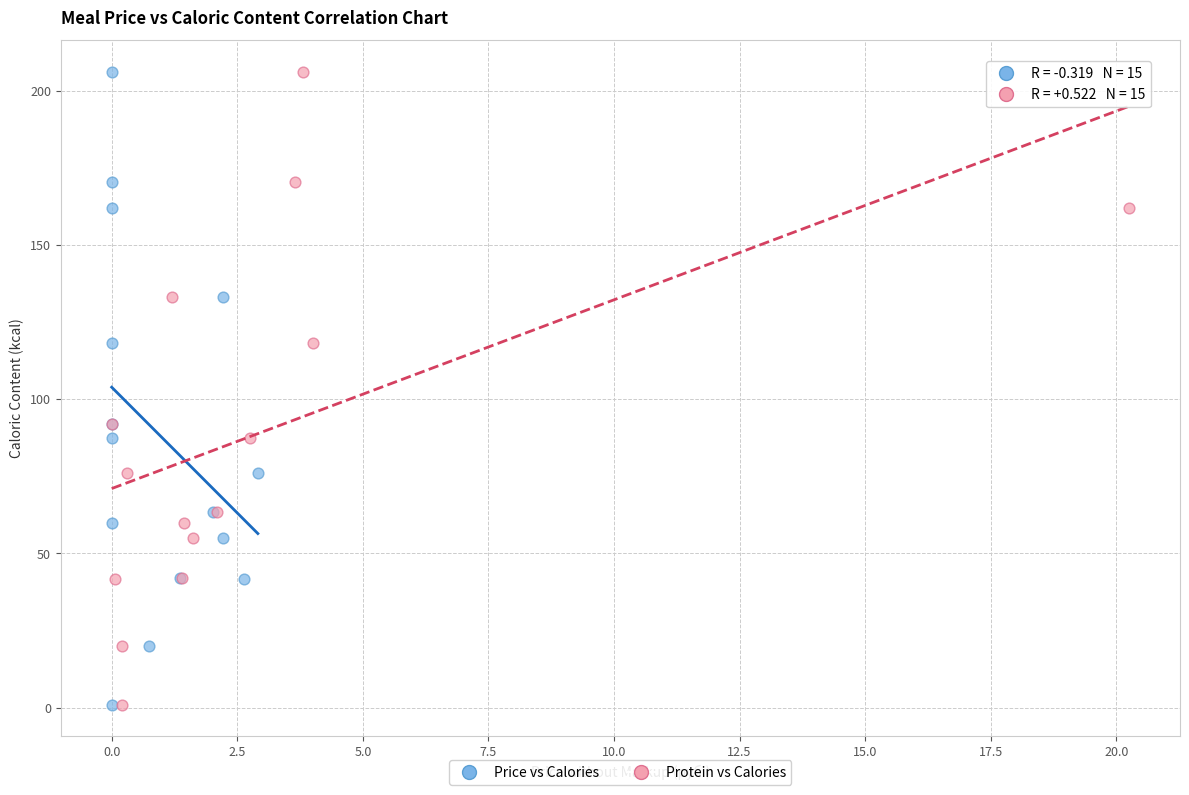

What are all the series names shown in the legend?

Price vs Calories, Protein vs Calories